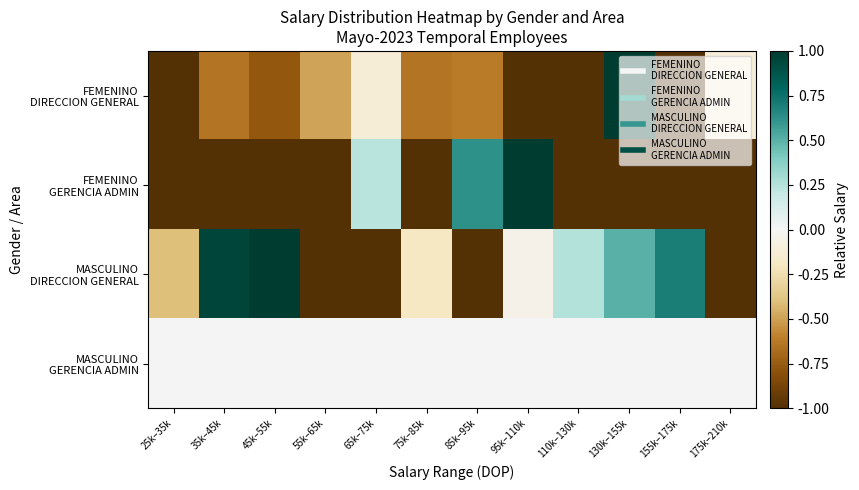

What is the spread (max minus min) of values at 155k–175k?

1.7